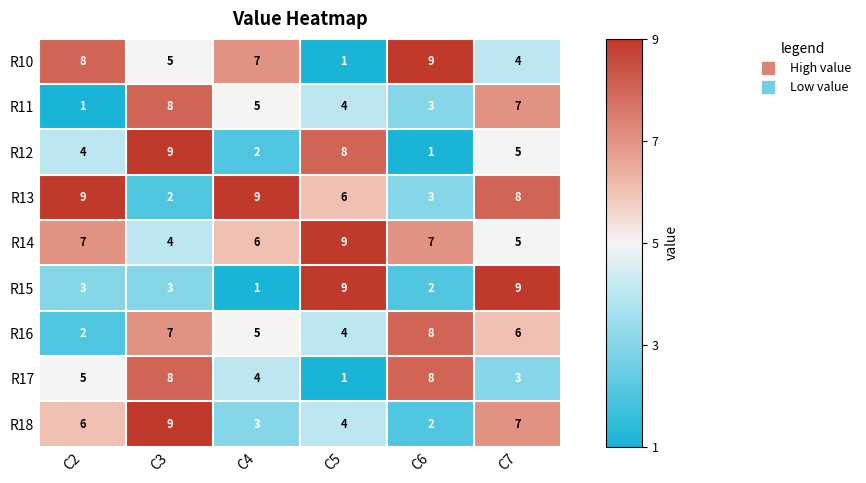

Which series has the largest total across all categories?

R14